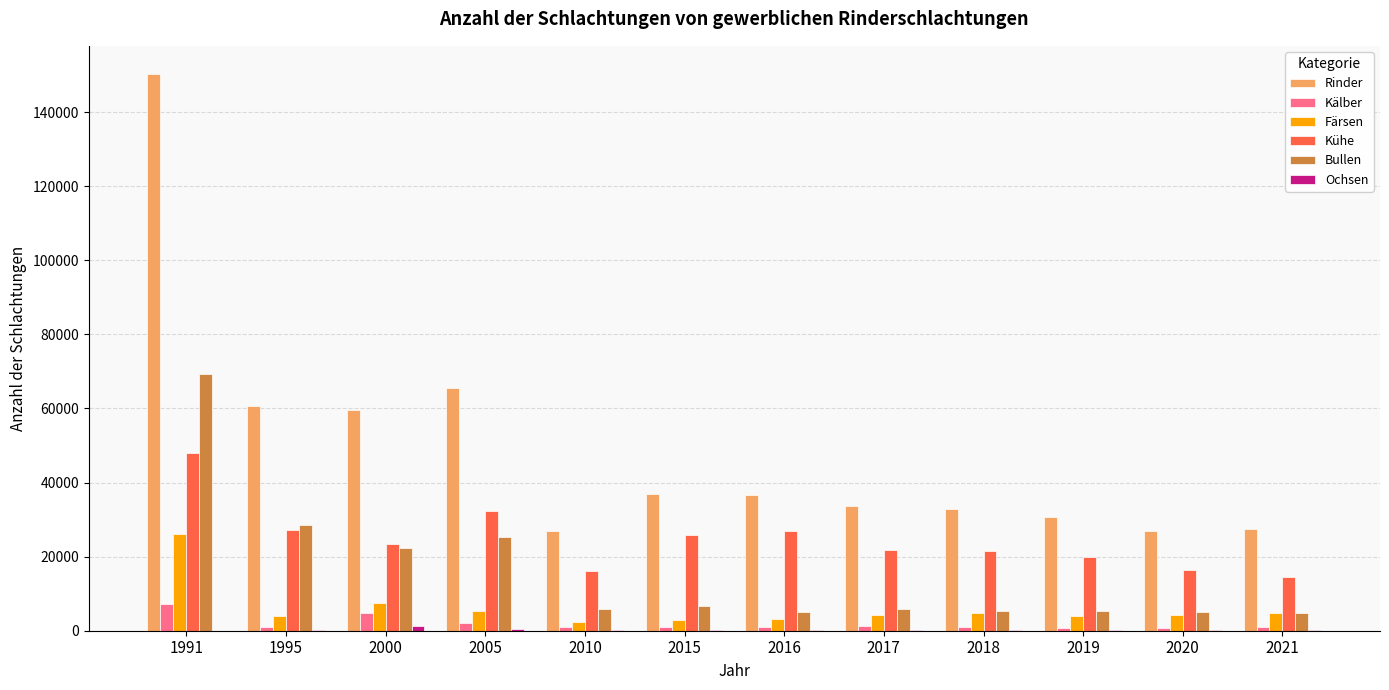

Read the Kälber value at 2016, to the nearest 10.

910